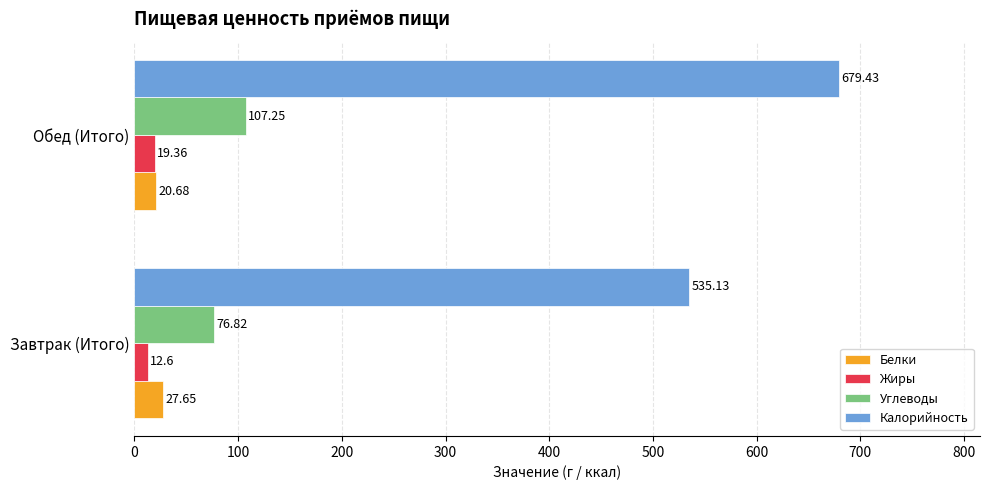

What is the difference between the Белки values at Завтрак (Итого) and Обед (Итого)?

7.0